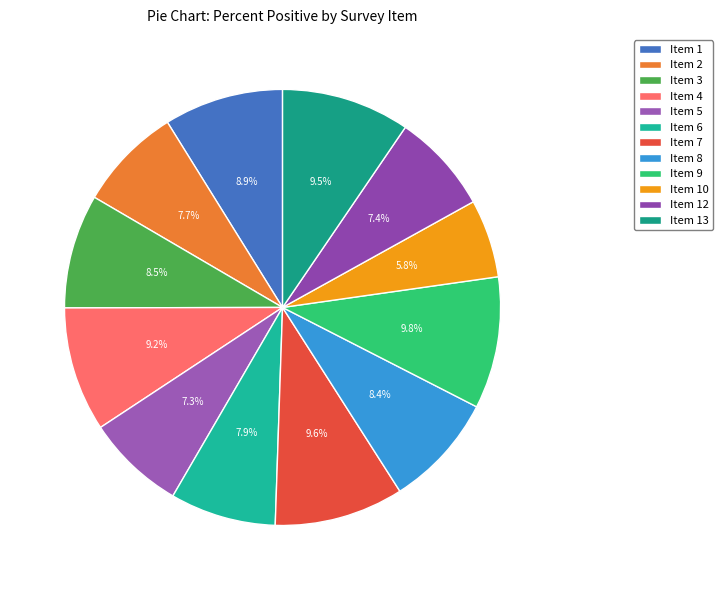

How many segments does this pie chart have?

12